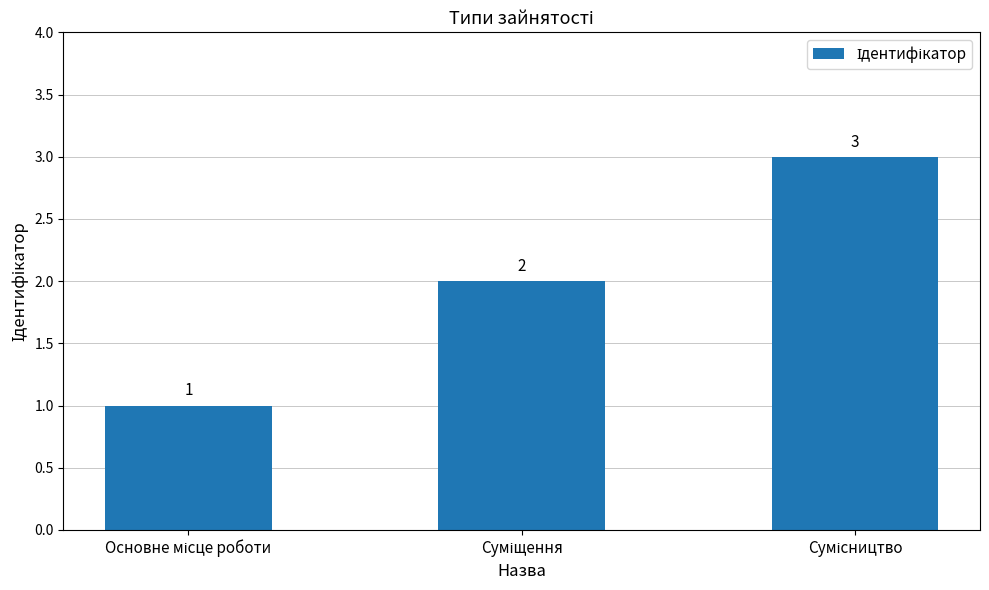

What is the value of the 2nd bar from the left?

2